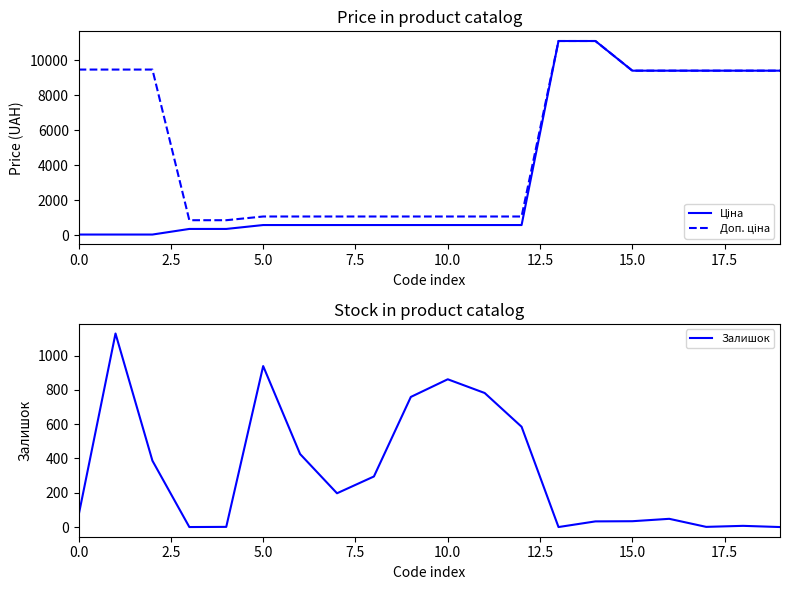

What is the difference between the maximum and minimum values in the Ціна series?

11071.5